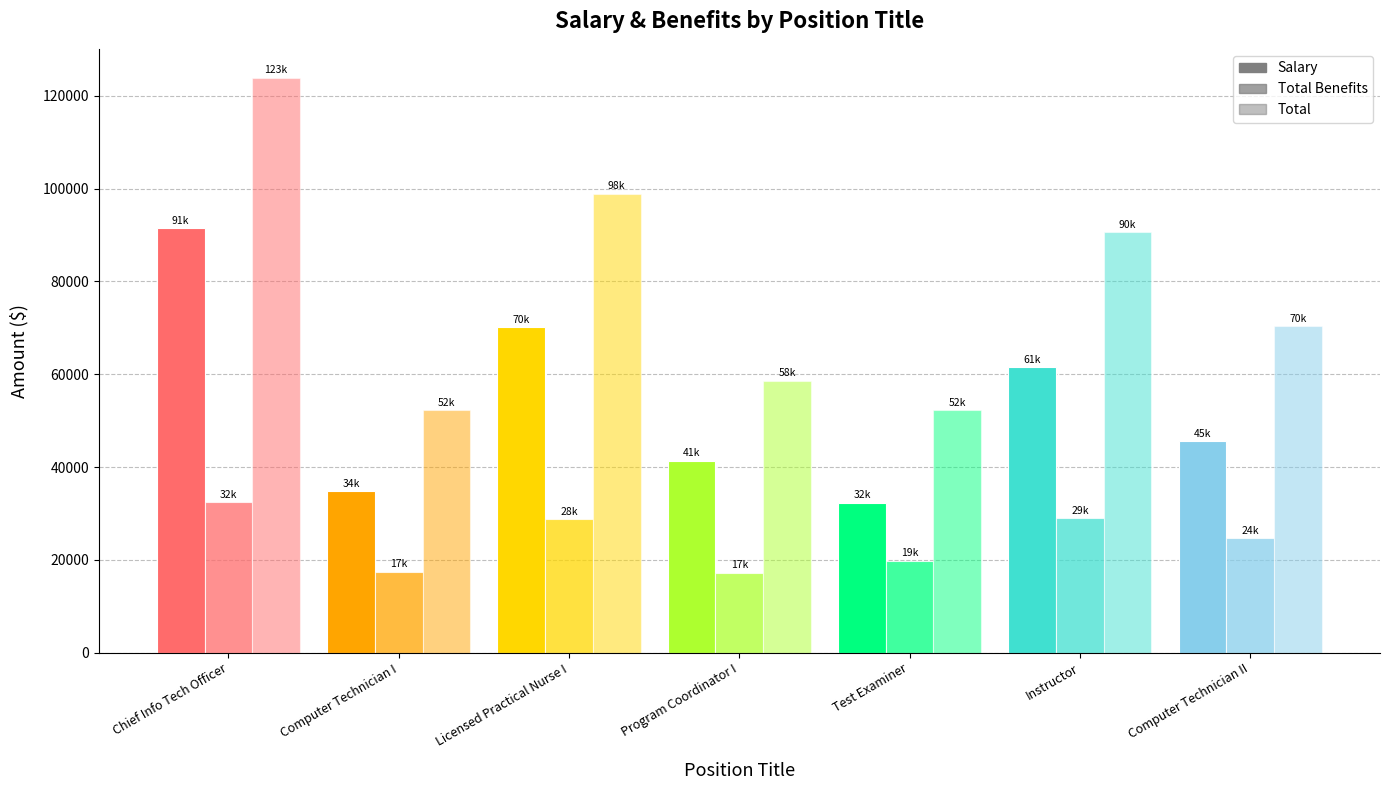

Reading left to right, list all the values displayed in this chart.

Salary: Chief Info Tech Officer=91505	Computer Technician I=34853	Licensed Practical Nurse I=70154	Program Coordinator I=41372	Test Examiner=32355	Instructor=61555	Computer Technician II=45661
Total Benefits: Chief Info Tech Officer=32438	Computer Technician I=17482	Licensed Practical Nurse I=28779	Program Coordinator I=17254	Test Examiner=19860	Instructor=29064	Computer Technician II=24651
Total: Chief Info Tech Officer=123943	Computer Technician I=52335	Licensed Practical Nurse I=98933	Program Coordinator I=58626	Test Examiner=52215	Instructor=90619	Computer Technician II=70312